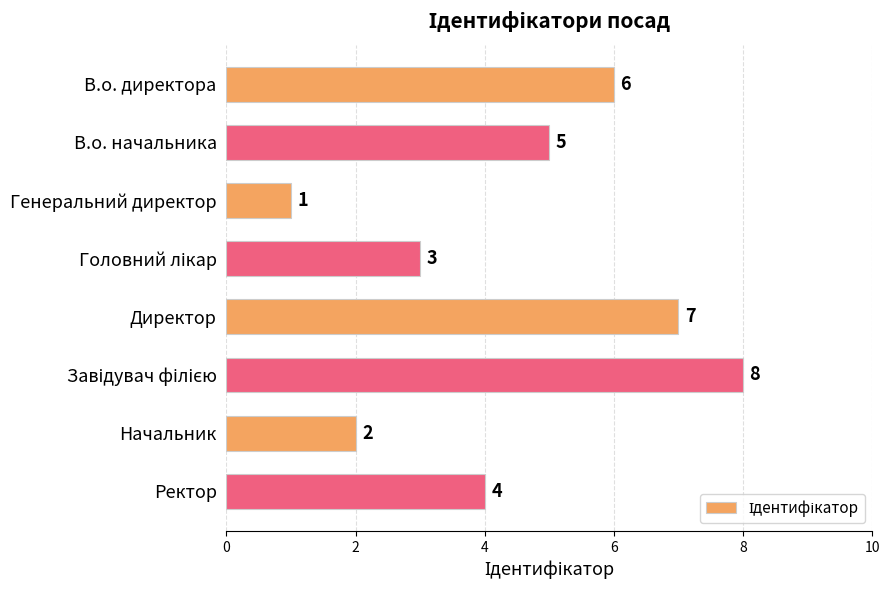

Reading bottom to top, list all the values displayed in this chart.

4	2	8	7	3	1	5	6